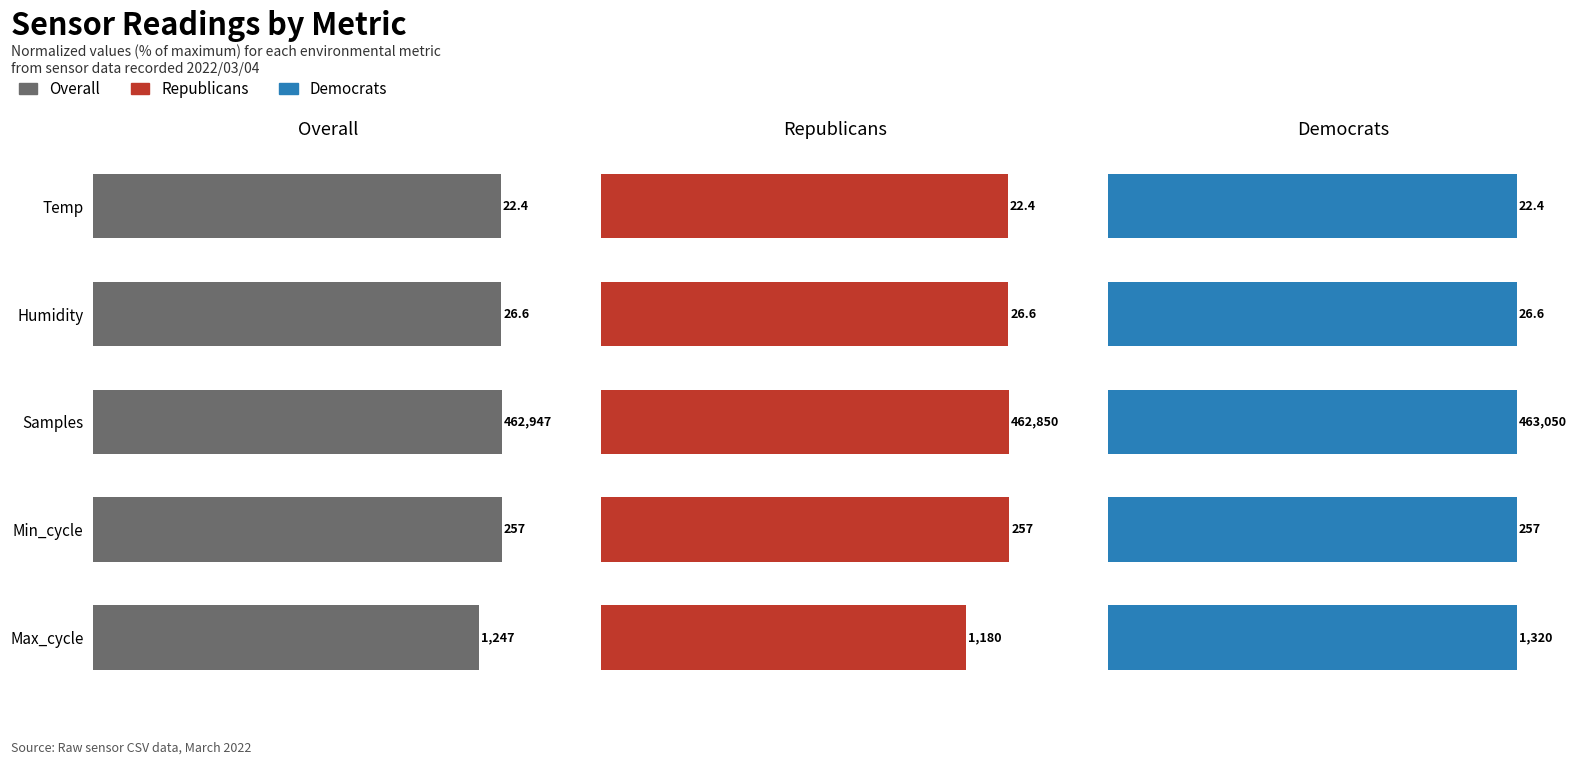

What is the approximate value of Republicans at Min_cycle?

100.0